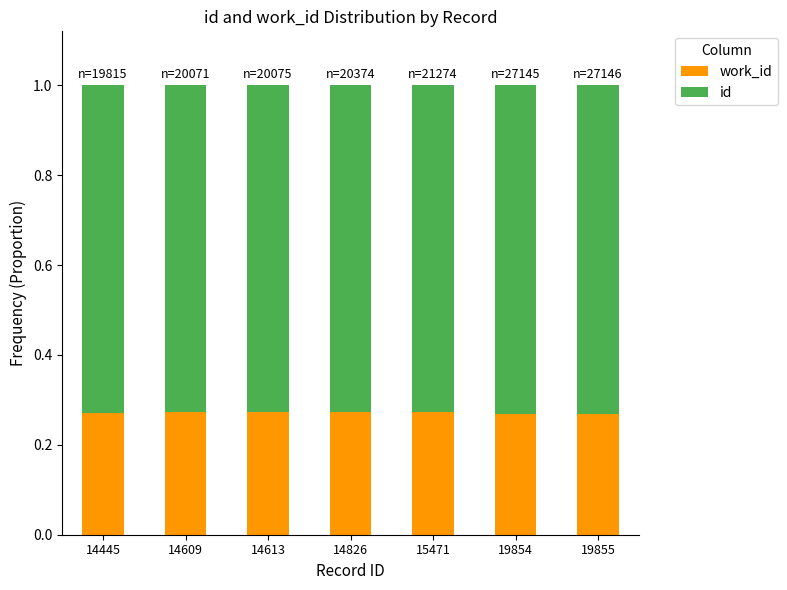

What is the total value across all series at 14609?

1.0